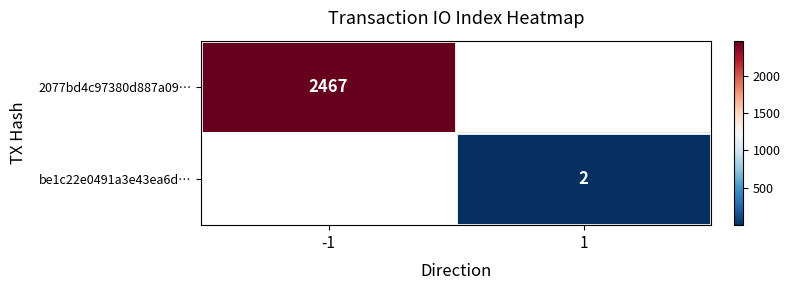

How many series are shown in this chart?

2